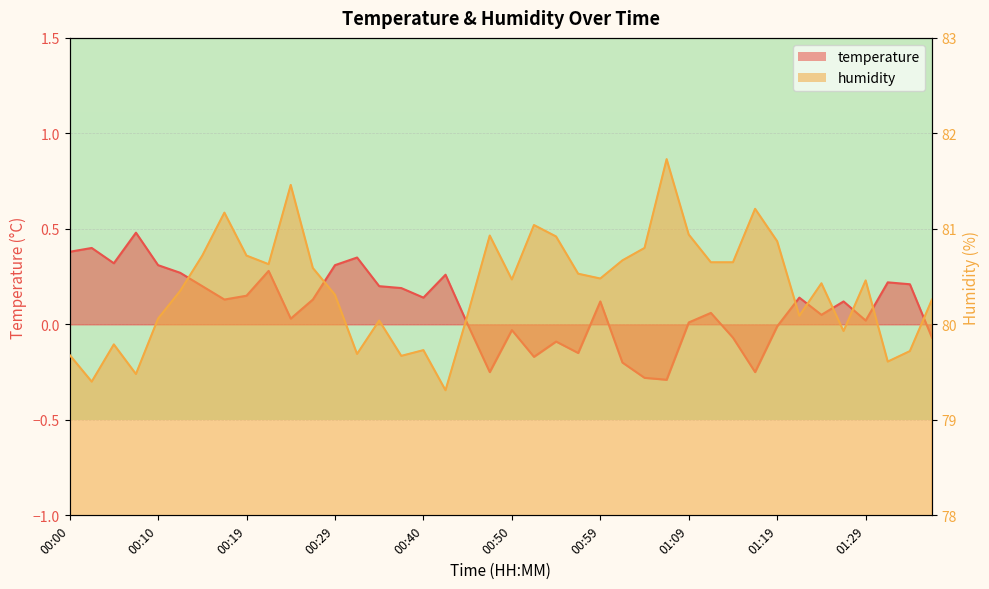

Reading left to right, what are all the values shown in this chart?

temperature_line: 0.4	0.4	0.3	0.5	0.3	0.3	0.2	0.1	0.1	0.3	0.0	0.1	0.3	0.3	0.2	0.2	0.1	0.3	0.0	-0.2	-0.0	-0.2	-0.1	-0.1	0.1	-0.2	-0.3	-0.3	0.0	0.1	-0.1	-0.2	-0.0	0.1	0.1	0.1	0.0	0.2	0.2	-0.1
humidity_line: 79.7	79.4	79.8	79.5	80.1	80.3	80.7	81.2	80.7	80.6	81.5	80.6	80.3	79.7	80.0	79.7	79.7	79.3	80.1	80.9	80.5	81.0	80.9	80.5	80.5	80.7	80.8	81.7	80.9	80.7	80.7	81.2	80.9	80.1	80.4	79.9	80.5	79.6	79.7	80.3